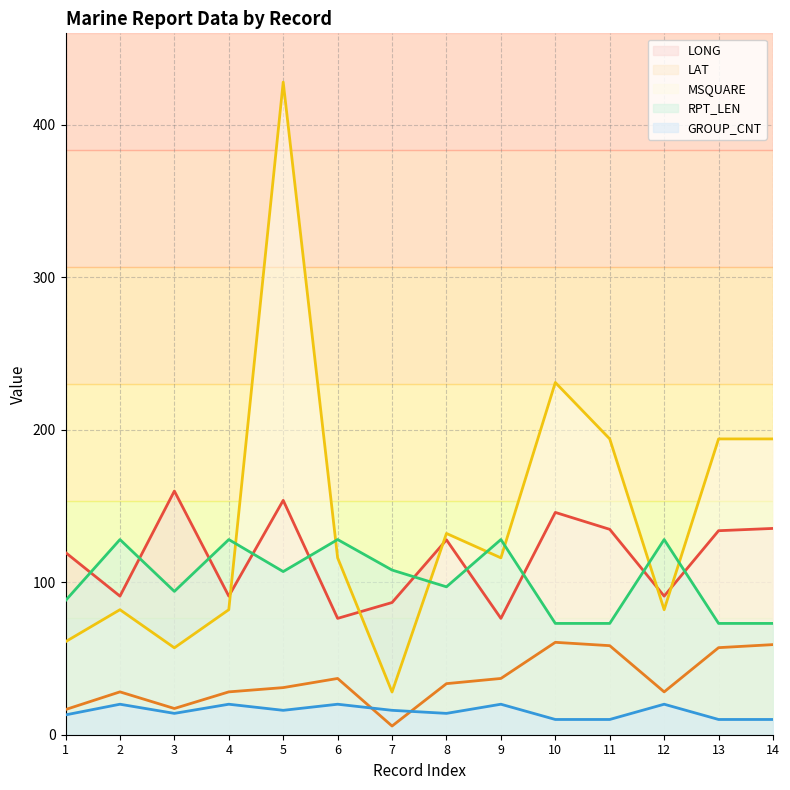

What are all the series names shown in the legend?

LONG, LAT, MSQUARE, RPT_LEN, GROUP_CNT